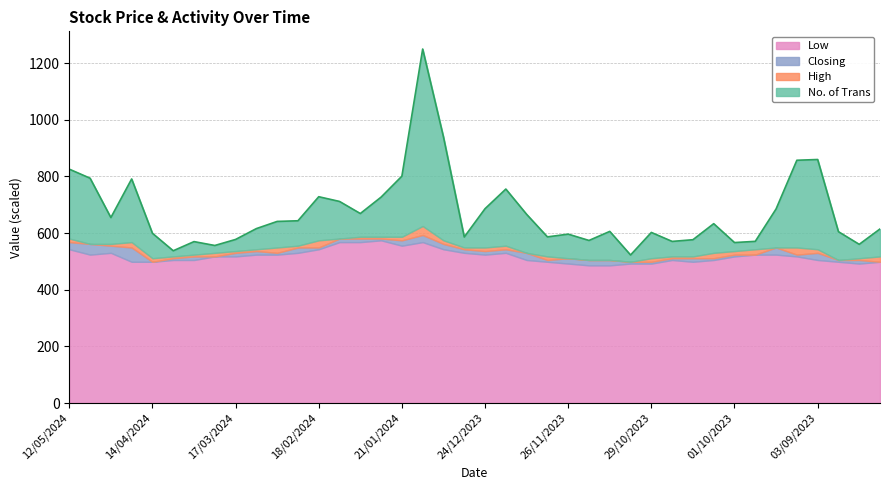

Which series has the widest spread of values?

No. of Trans